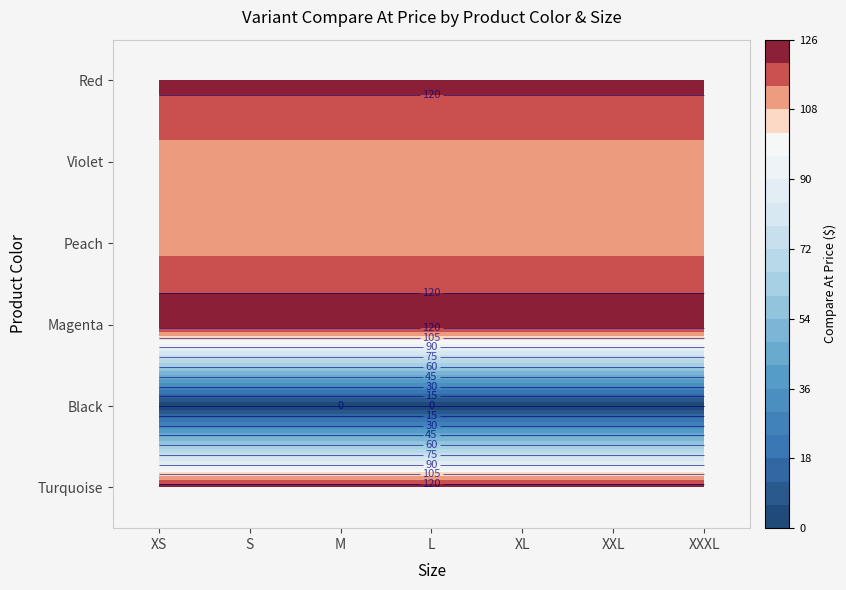

What value does the Red series have at XS?

122